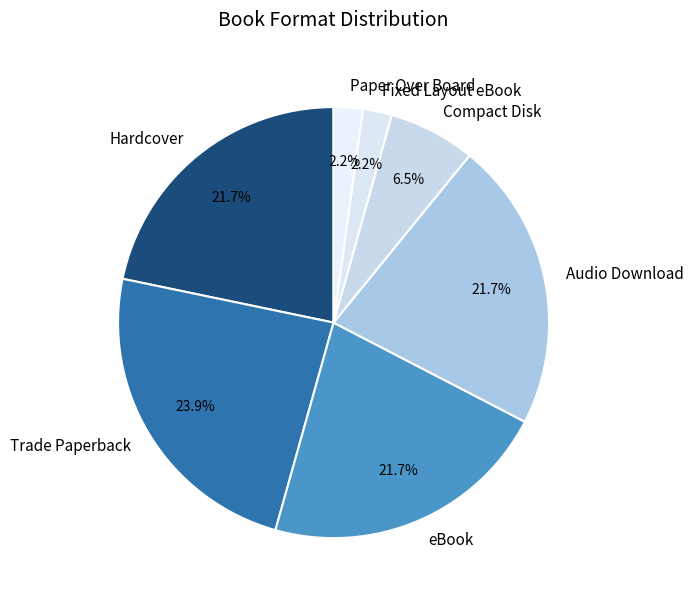

Approximately how many times larger is the value at Fixed Layout eBook compared to Paper Over Board?

1.0